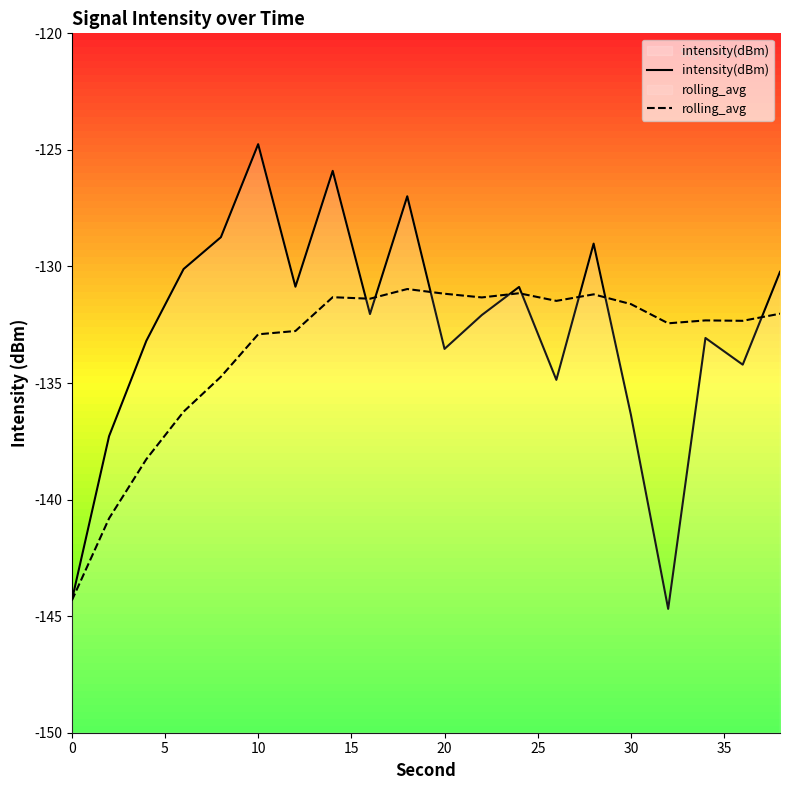

Is it true that intensity(dBm) equals -50.8 at 0?

False